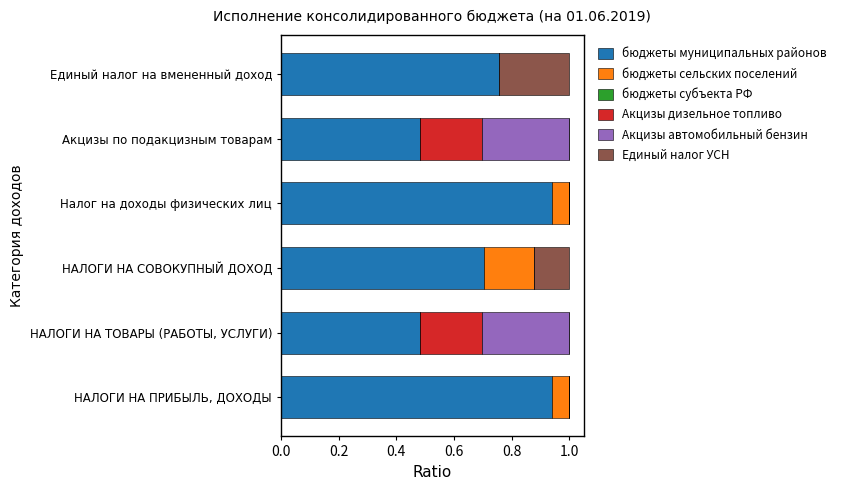

True or false: бюджеты муниципальных районов has a value of 0.3 at НАЛОГИ НА ПРИБЫЛЬ, ДОХОДЫ.

False